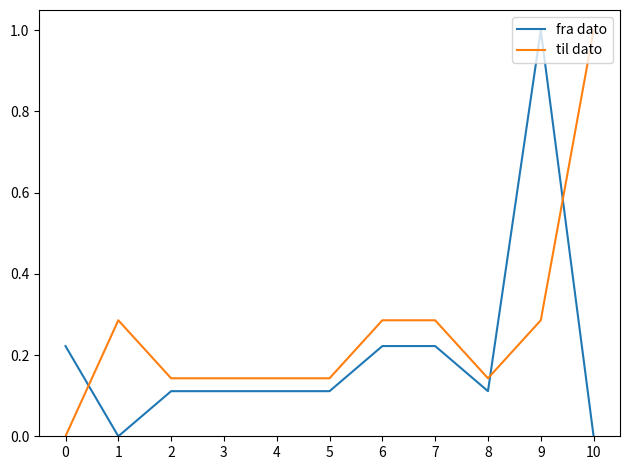

At which label does til dato reach its peak?

10